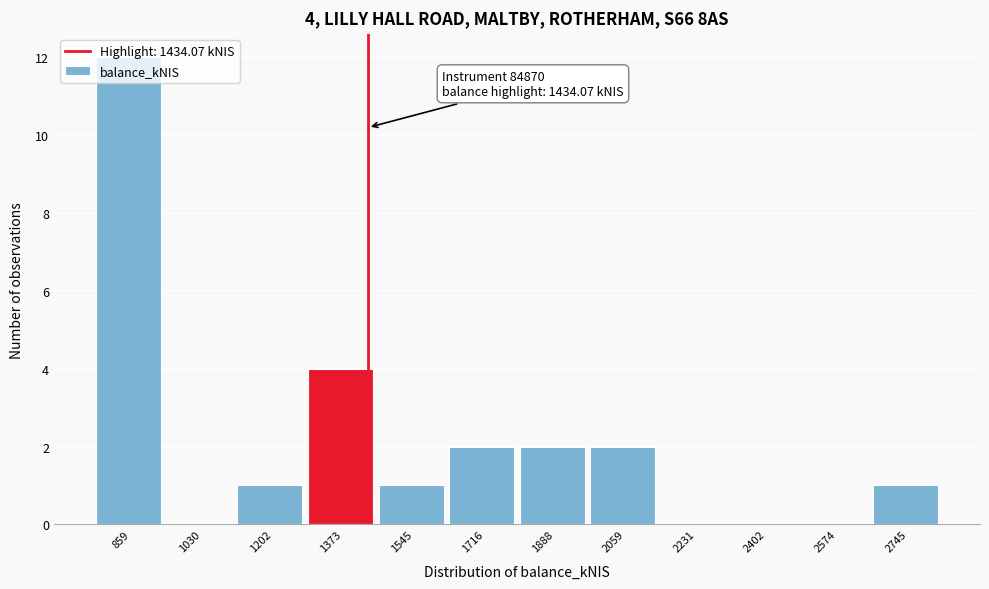

Which range on the x-axis has the tallest bar?

780 to 940